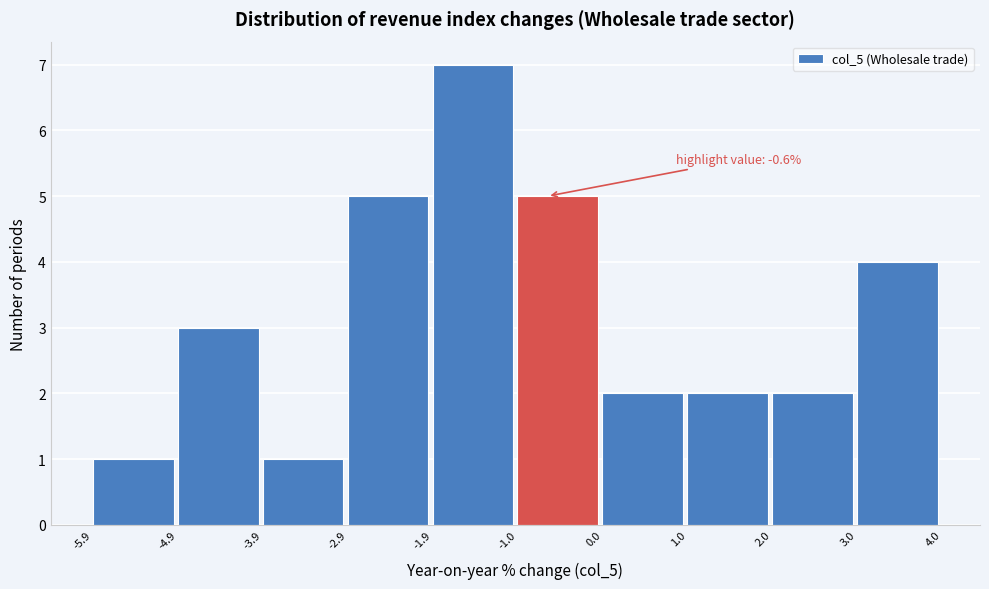

Which range on the x-axis has the tallest bar?

-1.9 to -1.0